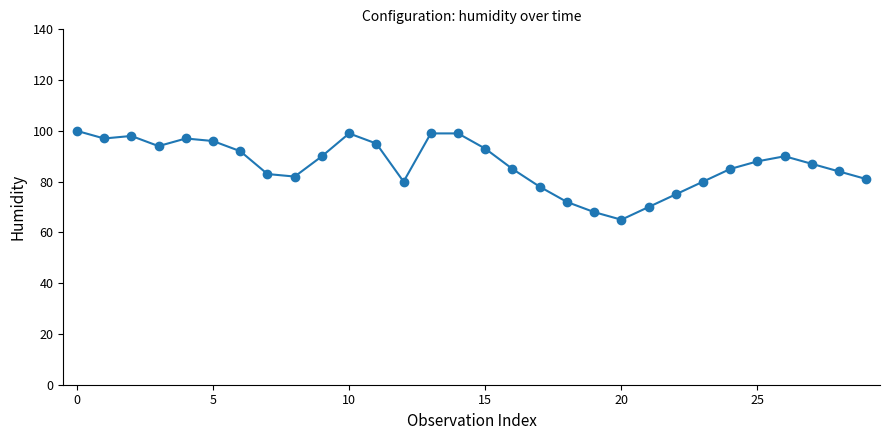

True or false: the data has more than 0 interior local peaks.

True